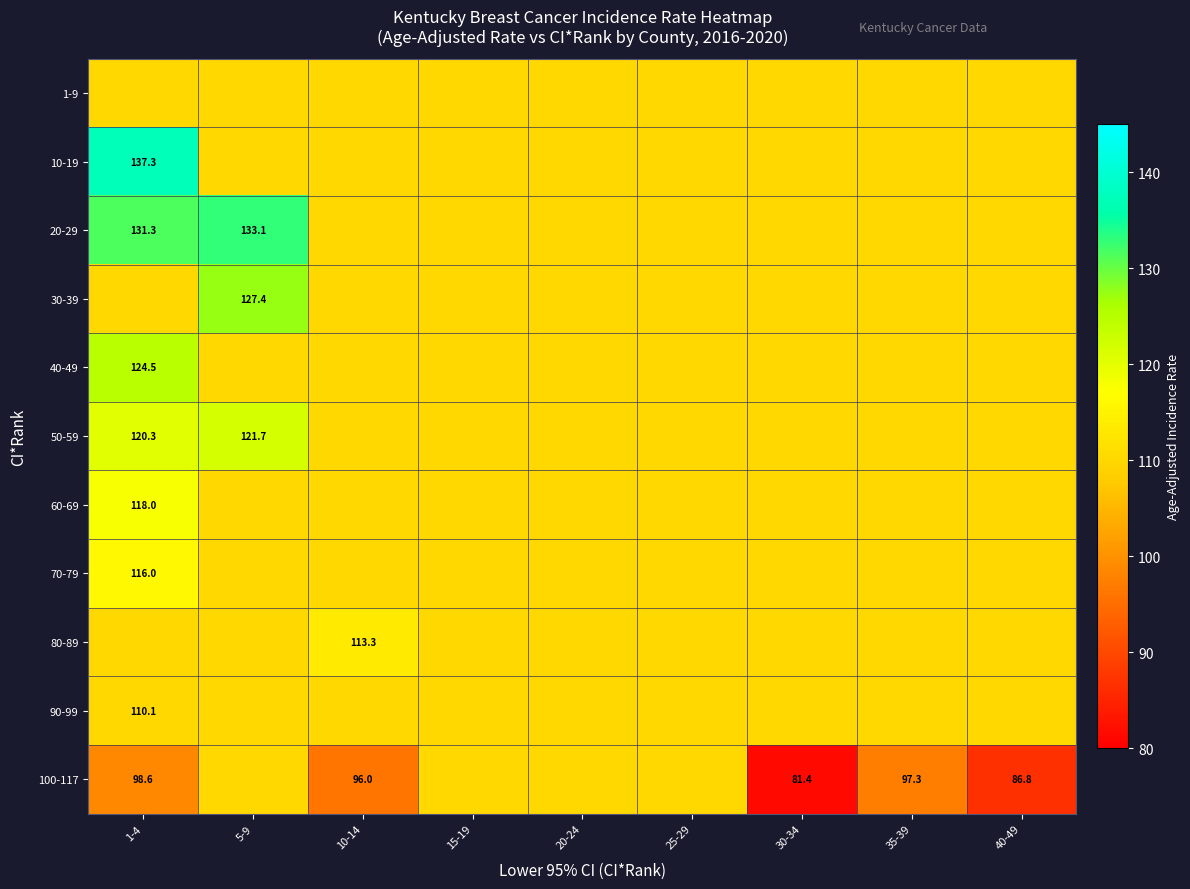

Is it true that 60-69 equals 118.0 at 1-4?

True